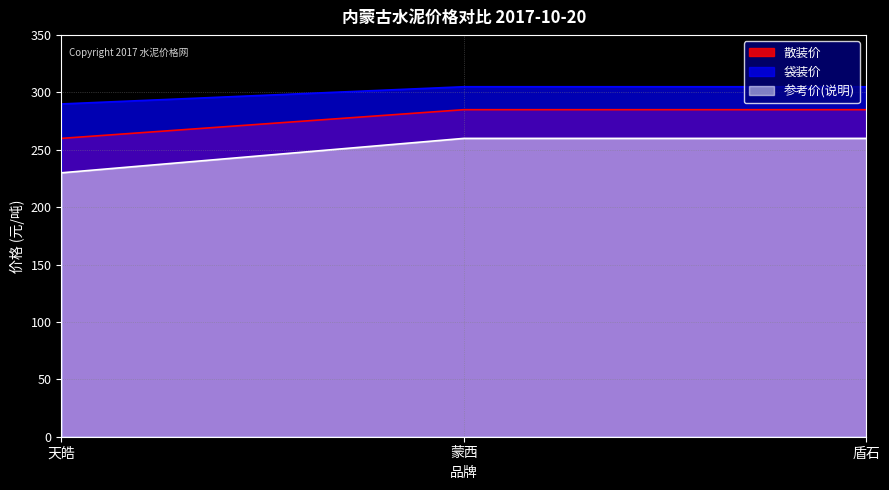

True or false: 散装价 has a value of 260 at 天皓.

True